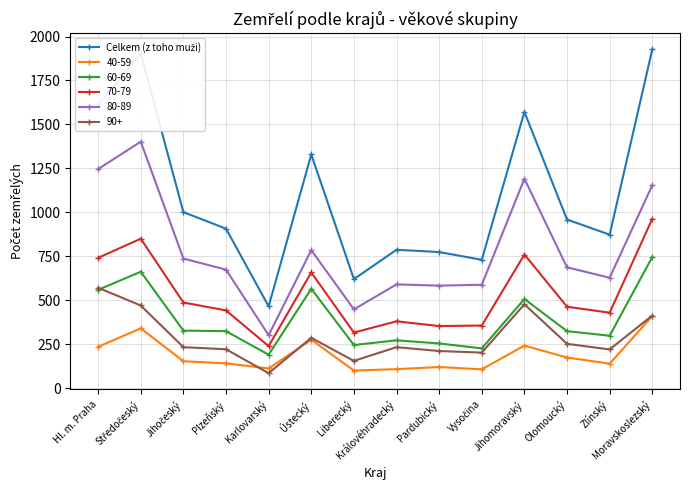

True or false: 60-69 has more than 2 interior local peaks.

True